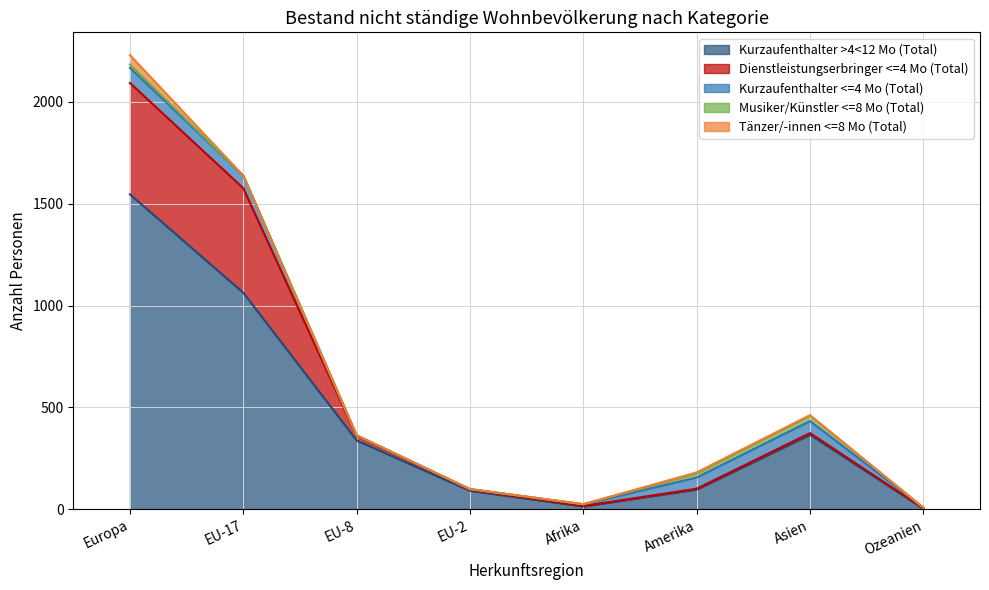

List the labels in order of Kurzaufenthalter >4<12 Mo (Total) value, smallest first.

Ozeanien, Afrika, EU-2, Amerika, EU-8, Asien, EU-17, Europa